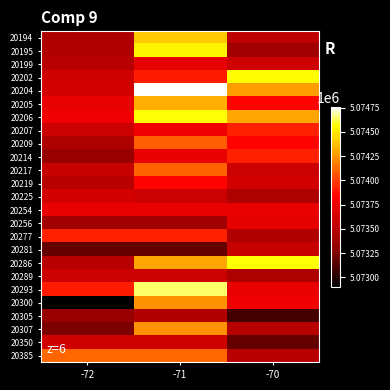

Reading right to left, list all the values displayed in this chart.

20194: -70=5073521	-71=5074407	-72=5073452
20195: -70=5073384	-71=5074535	-72=5073467
20199: -70=5073606	-71=5073718	-72=5073496
20202: -70=5074563	-71=5073910	-72=5073606
20204: -70=5074269	-71=5074756	-72=5073628
20205: -70=5073843	-71=5074316	-72=5073725
20206: -70=5074294	-71=5074571	-72=5073763
20207: -70=5073920	-71=5073763	-72=5073586
20209: -70=5073843	-71=5074097	-72=5073452
20214: -70=5073920	-71=5073725	-72=5073344
20217: -70=5073586	-71=5074112	-72=5073563
20219: -70=5073628	-71=5073843	-72=5073496
20225: -70=5073452	-71=5073586	-72=5073628
20254: -70=5073725	-71=5073725	-72=5073725
20256: -70=5073718	-71=5073384	-72=5073384
20277: -70=5073467	-71=5073920	-72=5073920
20281: -70=5073563	-71=5073175	-72=5073175
20286: -70=5074571	-71=5074294	-72=5073493
20289: -70=5073452	-71=5073586	-72=5073586
20293: -70=5073725	-71=5074643	-72=5073910
20300: -70=5073763	-71=5074239	-72=5072905
20305: -70=5073090	-71=5073467	-72=5073344
20307: -70=5073493	-71=5074239	-72=5073239
20350: -70=5073175	-71=5073606	-72=5073606
20385: -70=5073493	-71=5074117	-72=5074117